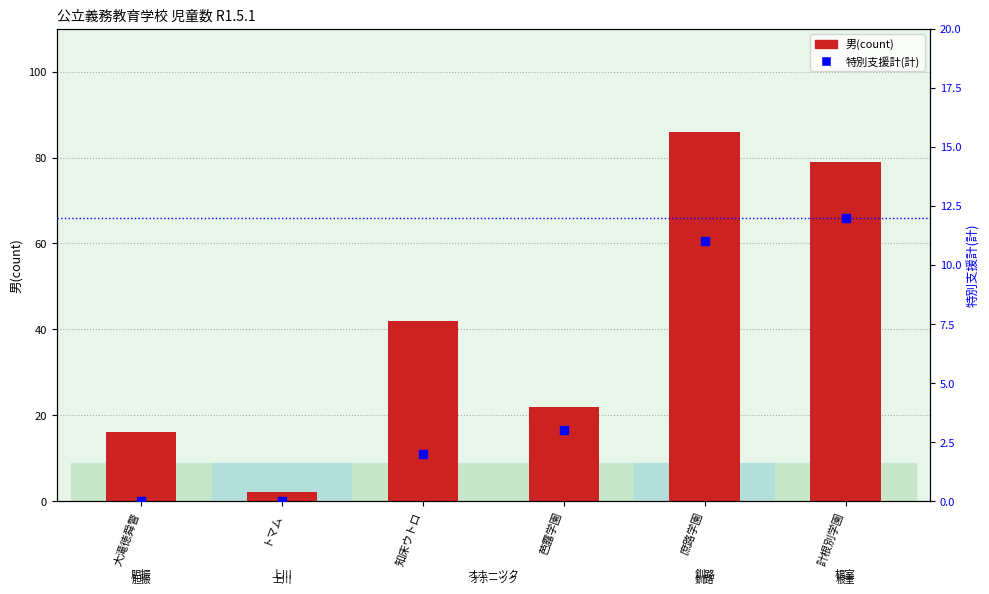

What are all the series names shown in the legend?

男(count), 特別支援計(再掲)